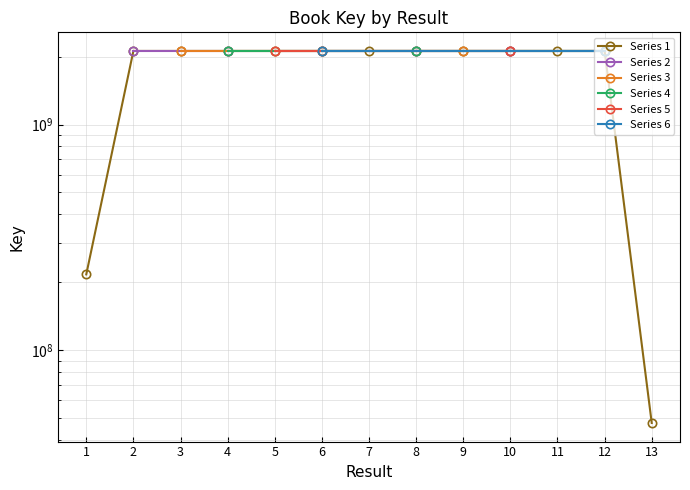

Is it true that the value at 8 is 1373593787?

False